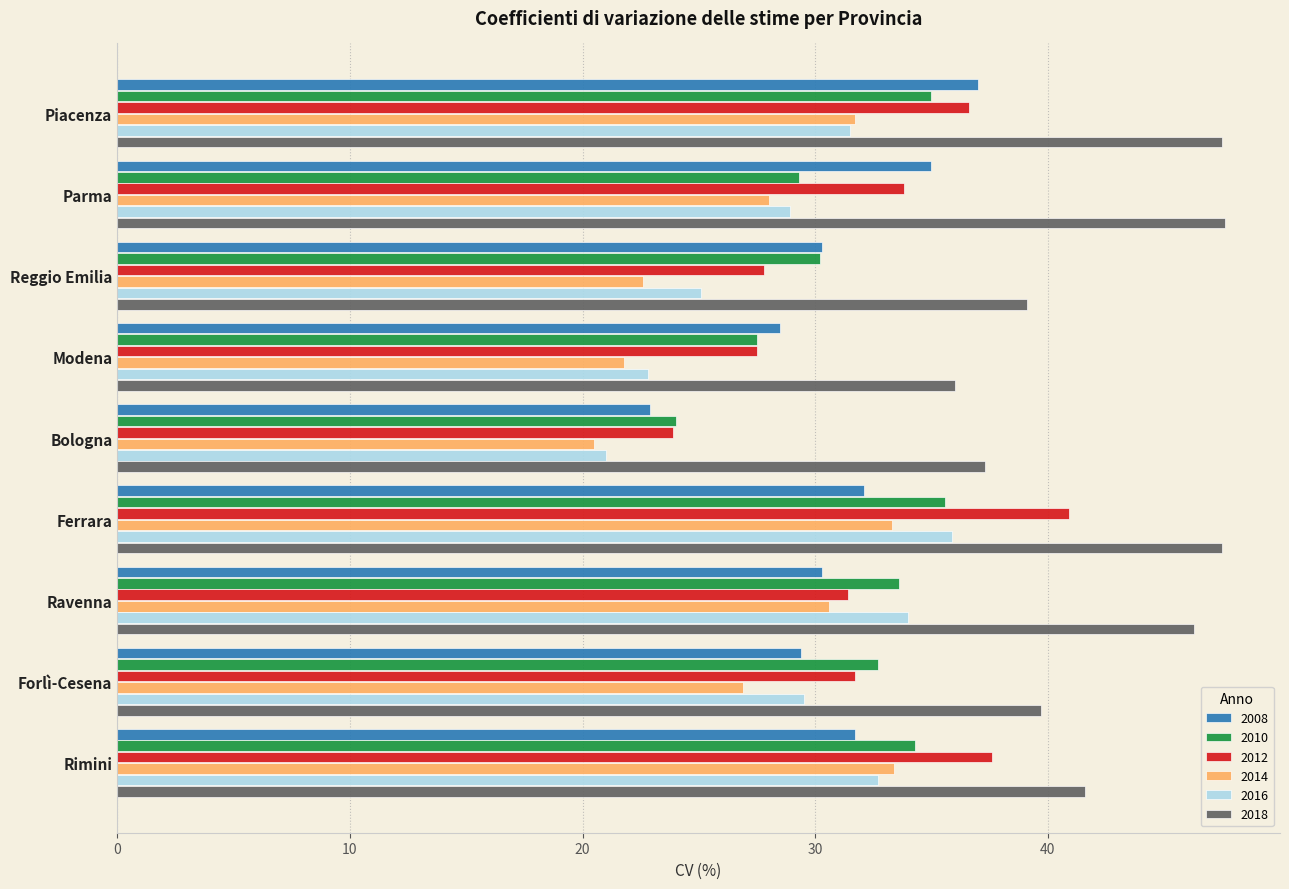

Where is 2014 nearest to the value 26?

Forlì-Cesena